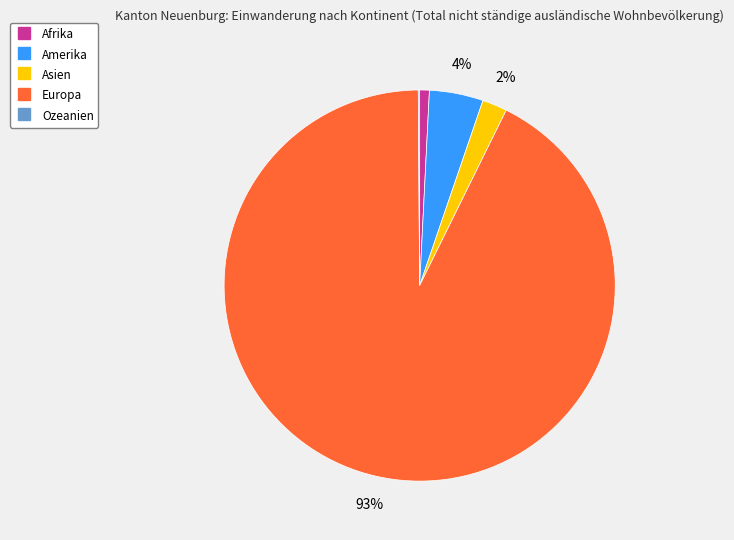

To the nearest percent, what percentage of the pie is Afrika?

1%